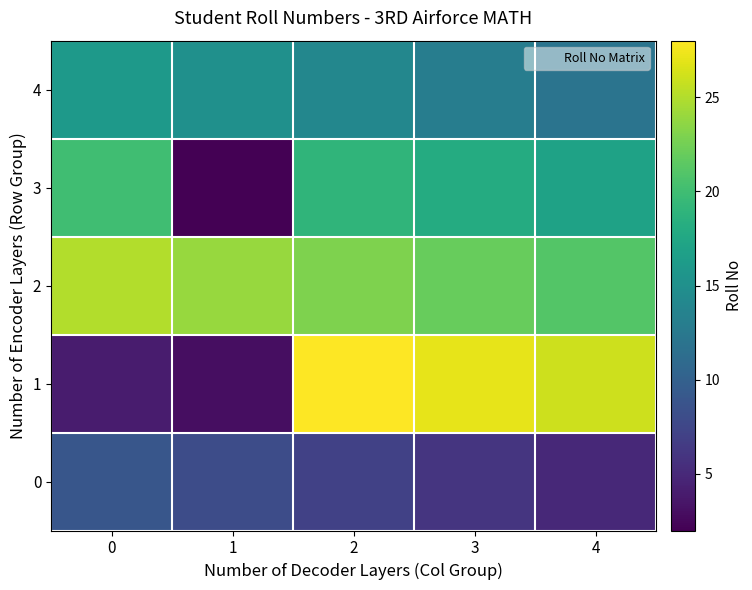

Which category has the highest value across all series?

2